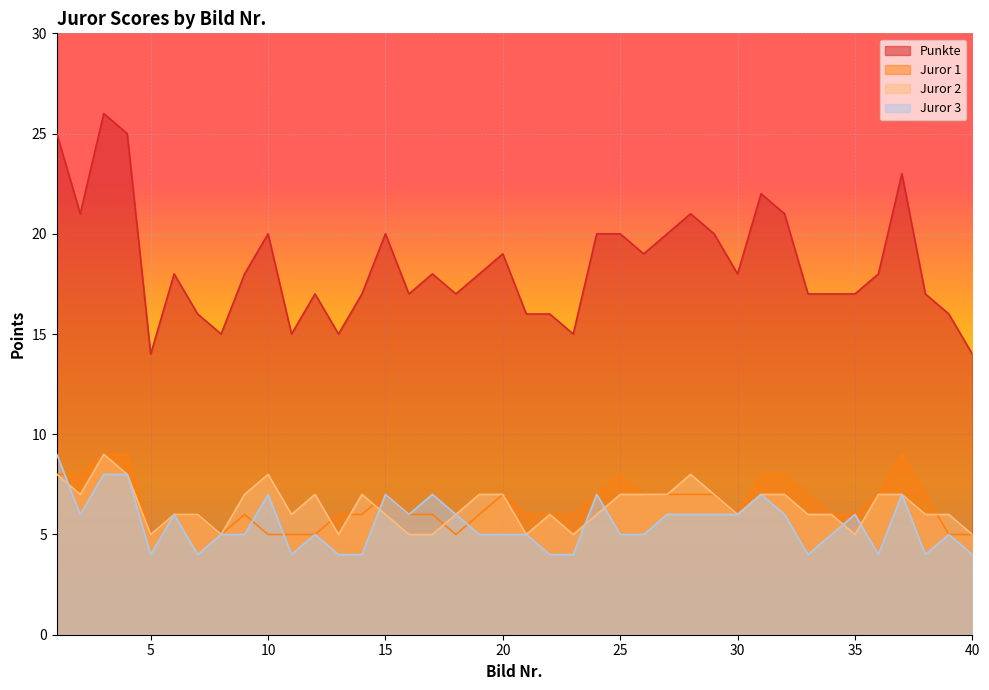

At which label does Juror 2 reach its peak?

3